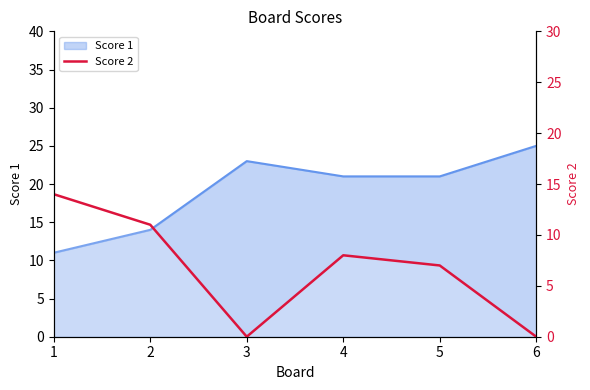

What is the difference between the second highest and second lowest values?

11